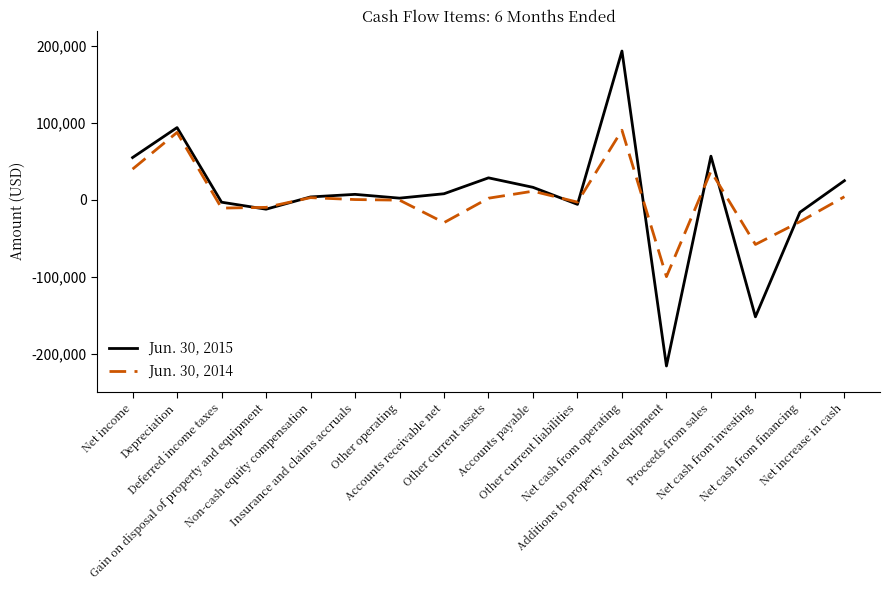

How many negative values does the Jun. 30, 2015 series have?

6